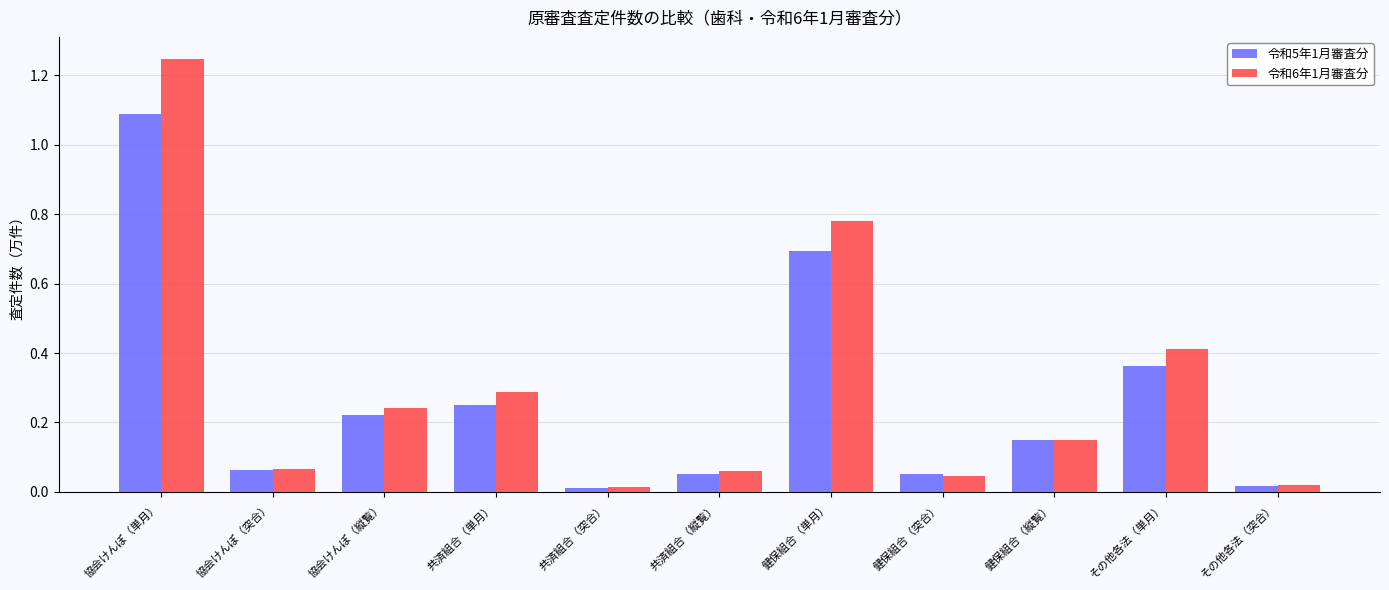

Which label corresponds to the largest value in the chart?

協会けんぽ（単月）